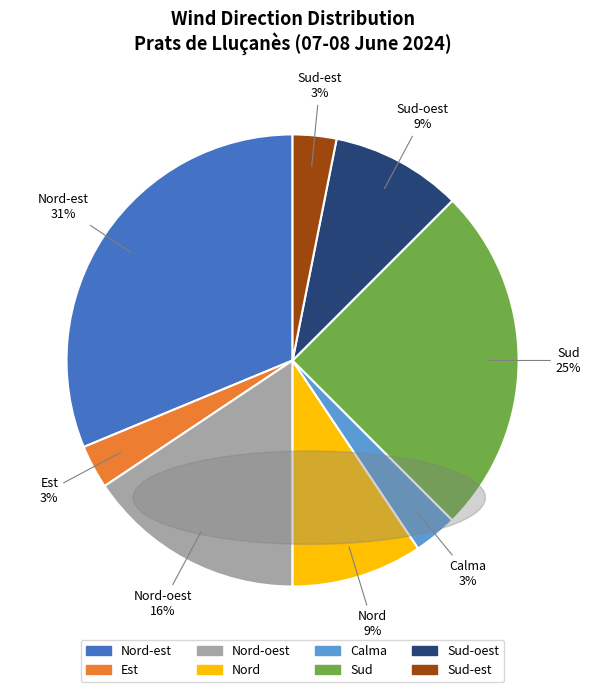

Is the sum of Calma and Nord greater than half?

No